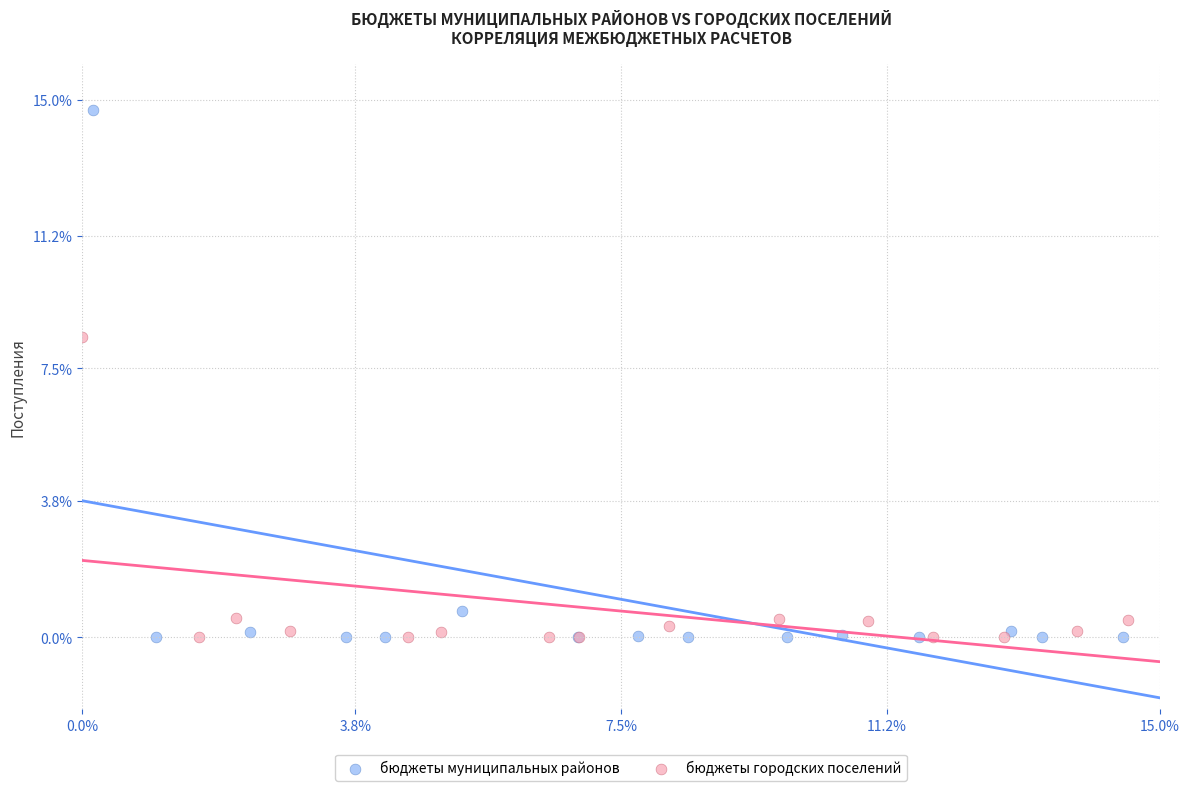

Which series reaches the maximum Y coordinate?

бюджеты муниципальных районов